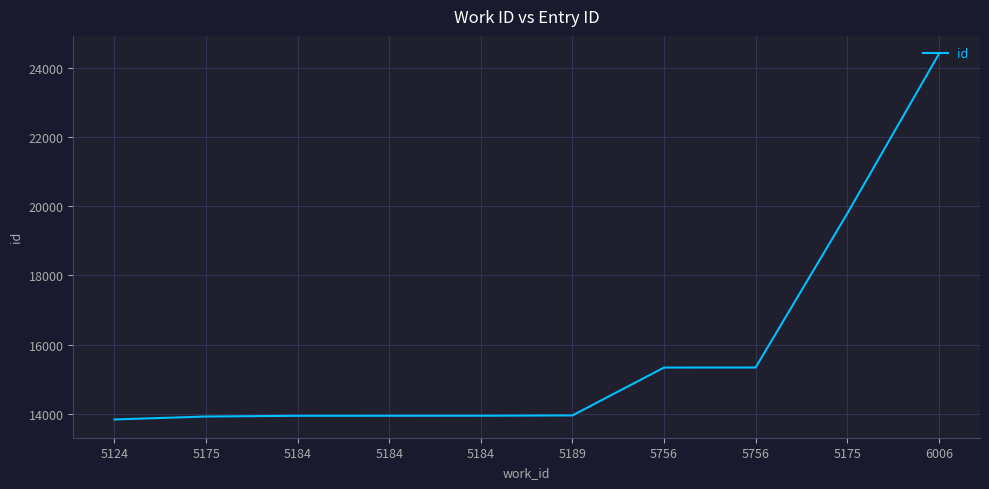

How many lines are shown in the chart?

1